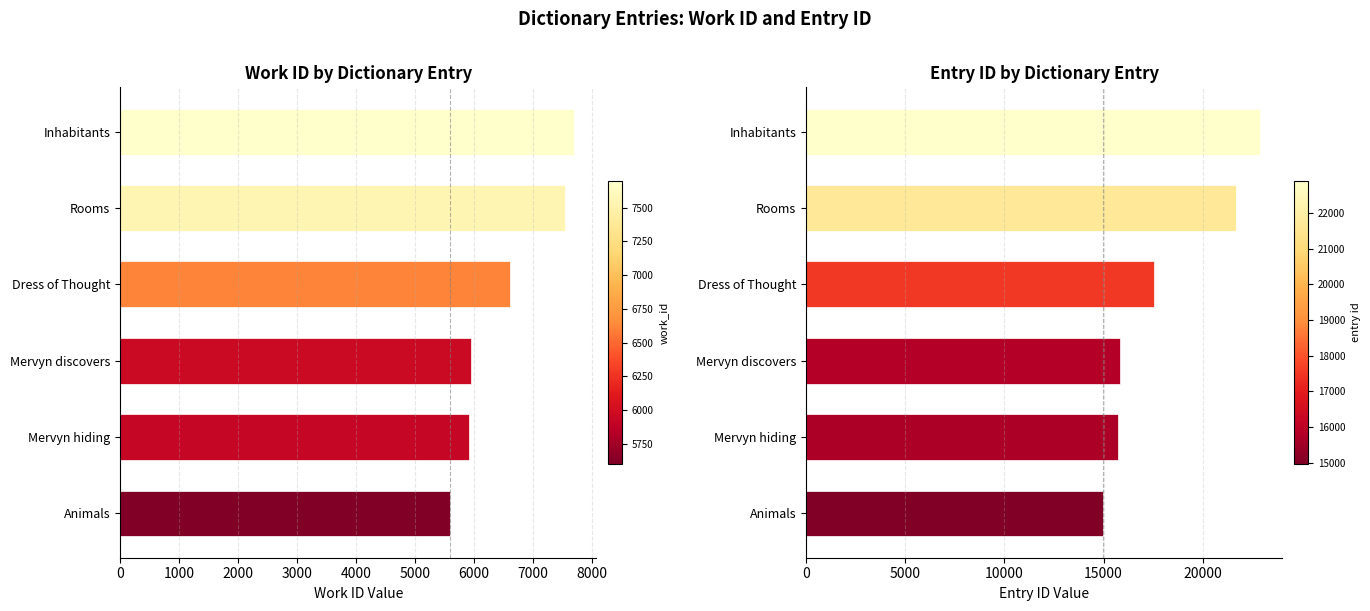

What is the approximate value of work_id at Mervyn hiding, to the nearest 50?

5900